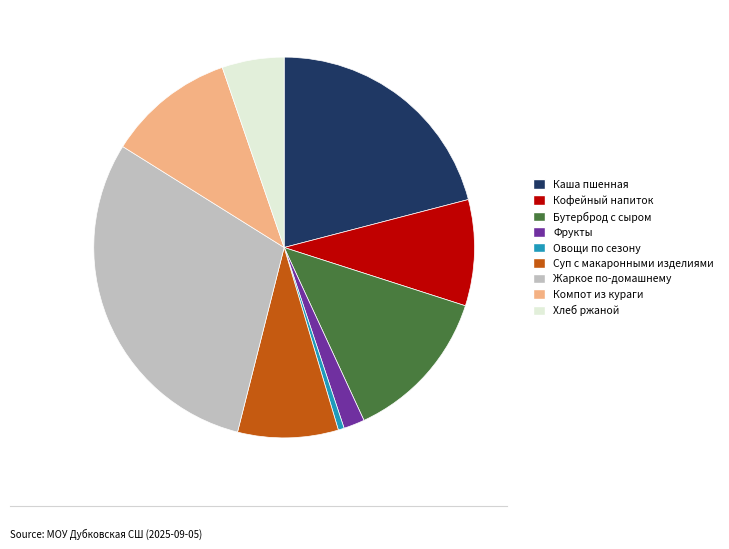

What is the largest slice in the pie chart?

Жаркое по-домашнему